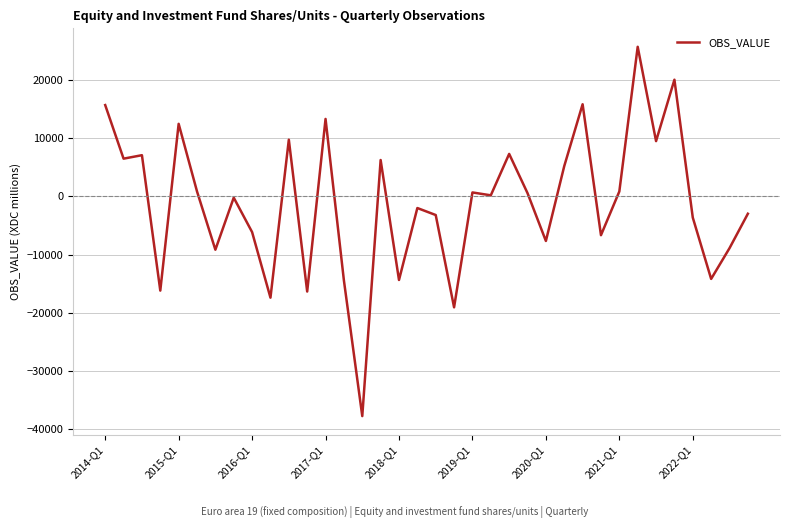

What is the difference between the maximum and minimum values?

63604.4